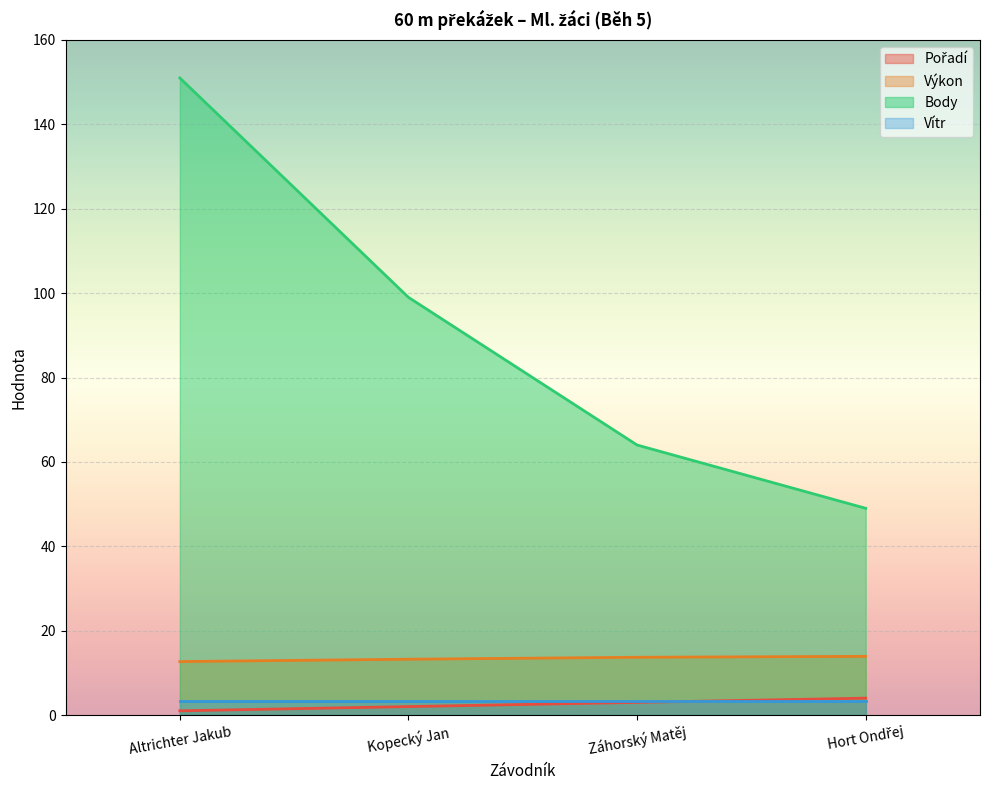

Is the value of Výkon at Záhorský Matěj greater than the value of Pořadí at Kopecký Jan?

Yes